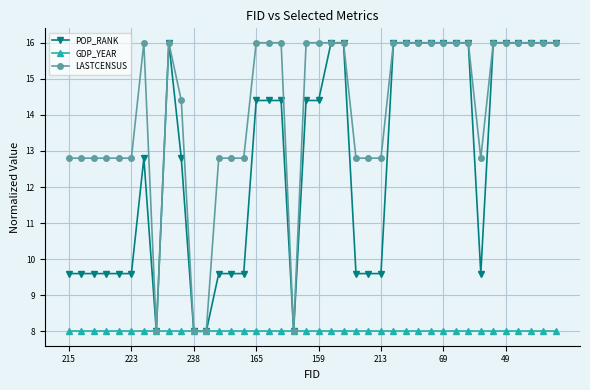

Reading right to left, transcribe all the data shown in this chart.

POP_RANK: 16.0	16.0	16.0	16.0	16.0	16.0	9.6	16.0	16.0	16.0	16.0	16.0	16.0	16.0	9.6	9.6	9.6	16.0	16.0	14.4	14.4	8.0	14.4	14.4	14.4	9.6	9.6	9.6	8.0	8.0	12.8	16.0	8.0	12.8	9.6	9.6	9.6	9.6	9.6	9.6
GDP_YEAR: 8.0	8.0	8.0	8.0	8.0	8.0	8.0	8.0	8.0	8.0	8.0	8.0	8.0	8.0	8.0	8.0	8.0	8.0	8.0	8.0	8.0	8.0	8.0	8.0	8.0	8.0	8.0	8.0	8.0	8.0	8.0	8.0	8.0	8.0	8.0	8.0	8.0	8.0	8.0	8.0
LASTCENSUS: 16.0	16.0	16.0	16.0	16.0	16.0	12.8	16.0	16.0	16.0	16.0	16.0	16.0	16.0	12.8	12.8	12.8	16.0	16.0	16.0	16.0	8.0	16.0	16.0	16.0	12.8	12.8	12.8	8.0	8.0	14.4	16.0	8.0	16.0	12.8	12.8	12.8	12.8	12.8	12.8